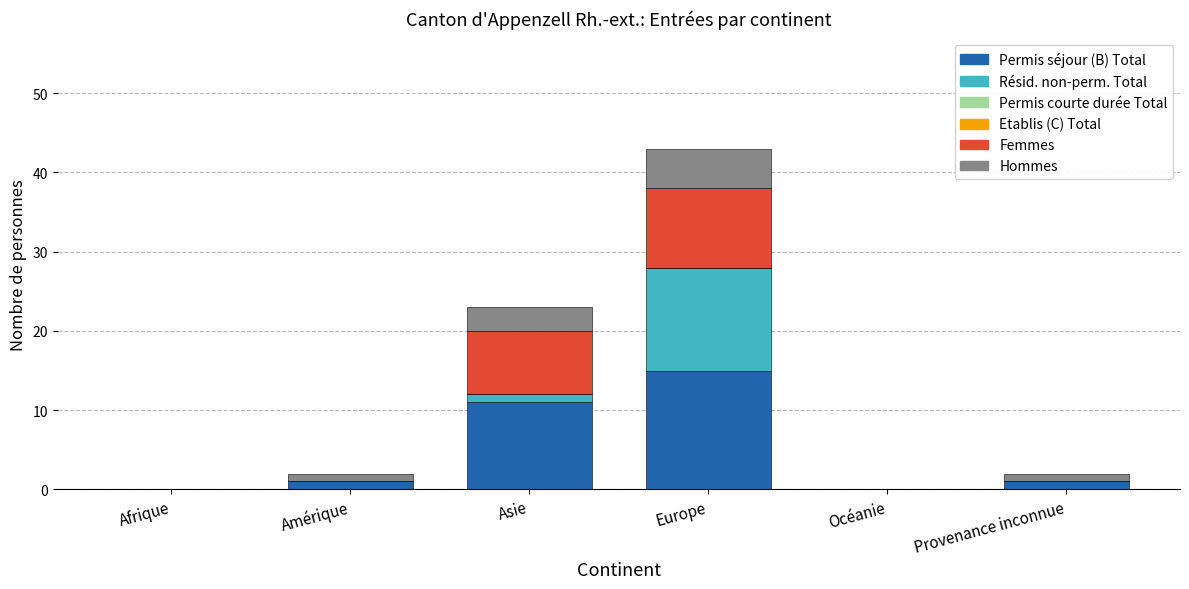

At which category is the sum across all series the highest?

Europe